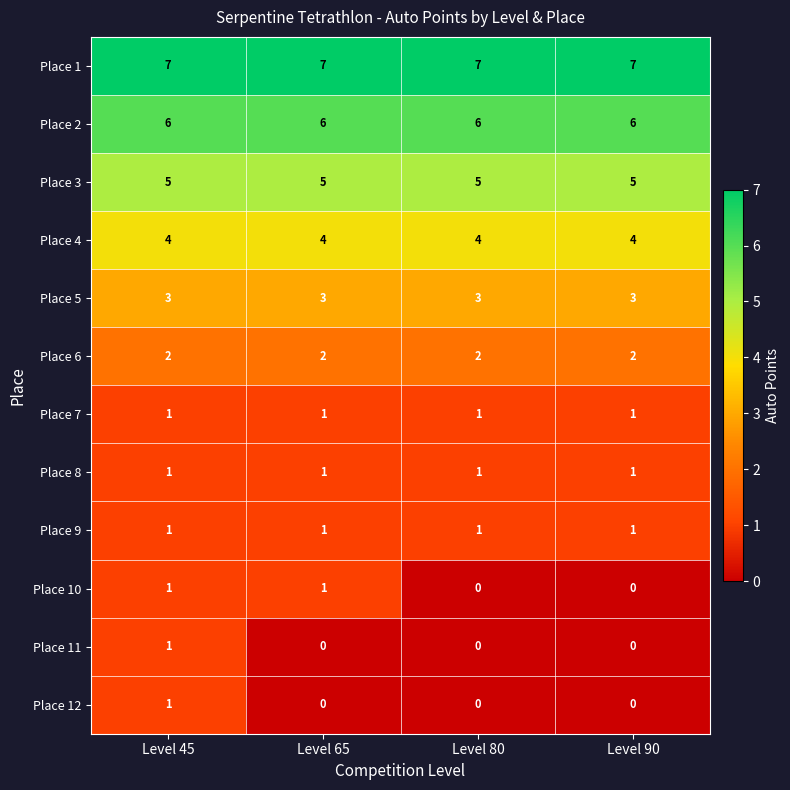

At how many categories does at least one series exceed 3?

4